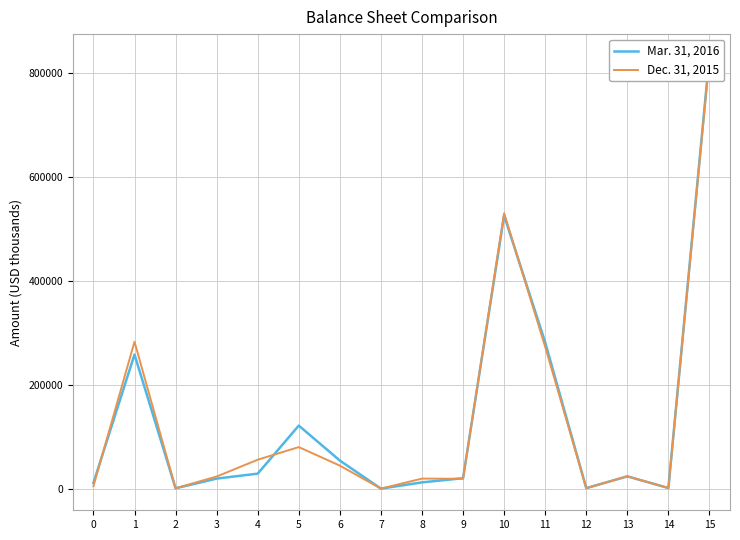

Which series has the largest range (max minus min)?

Mar. 31, 2016